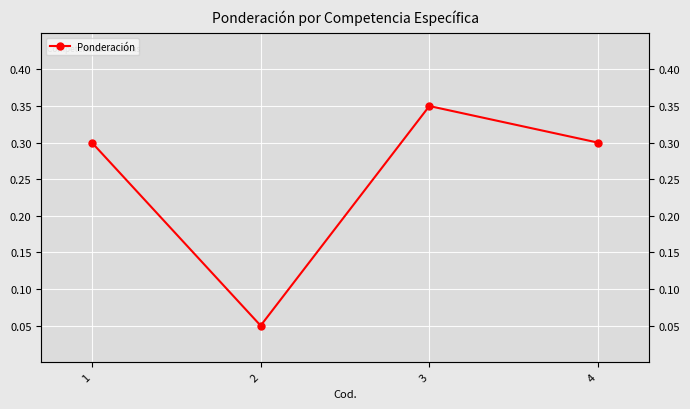

How many interior local peaks (higher than both neighbors) does the data have?

1